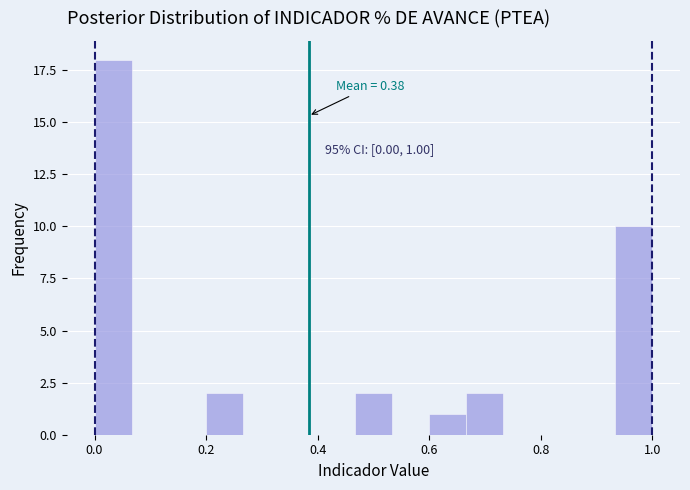

Read against the x-axis, roughly where is the centre of the tallest bar?

0.04